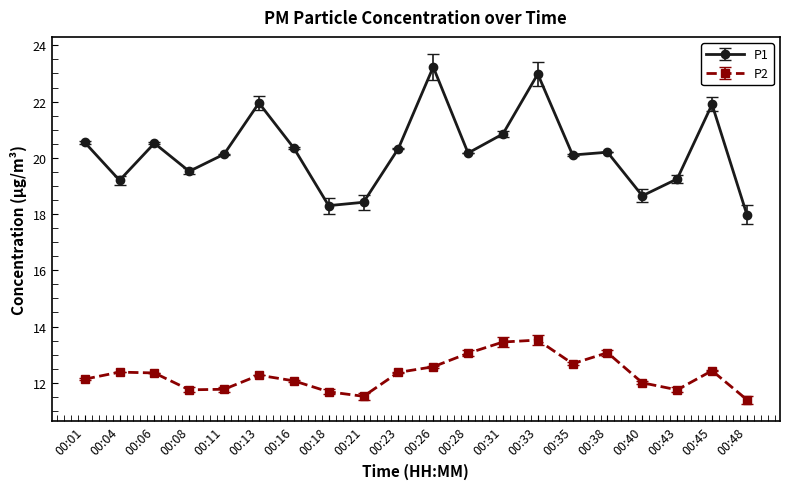

What is the value of the P2 point at the 16th from the left?

13.1